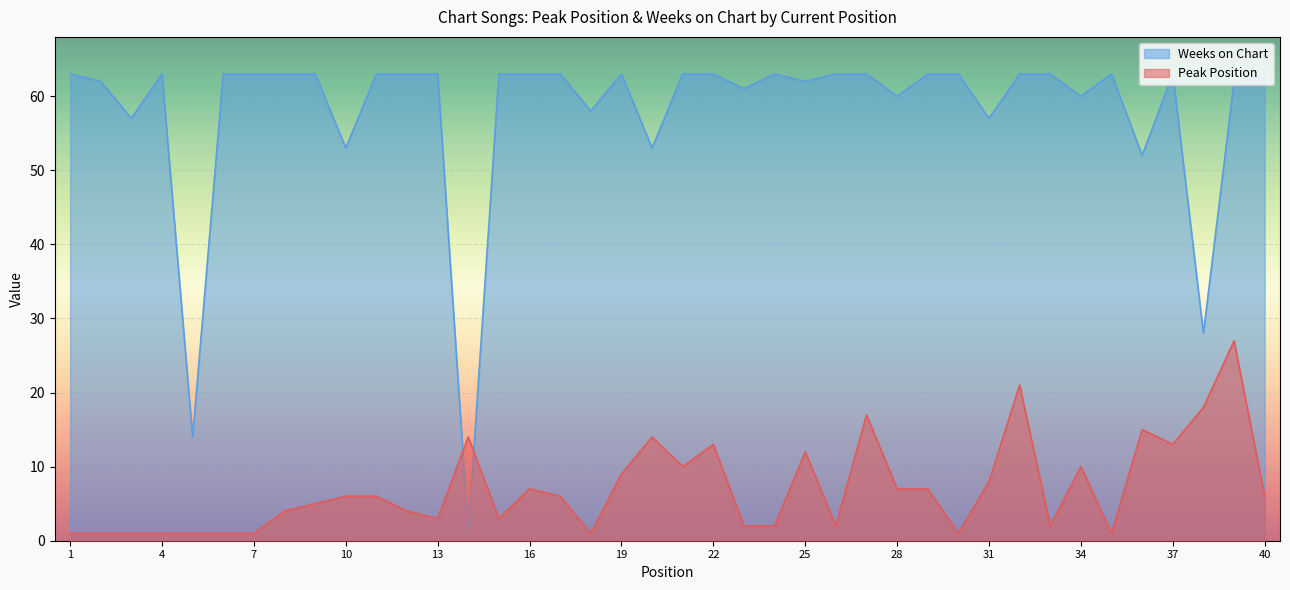

At which category is the sum across all series the highest?

39